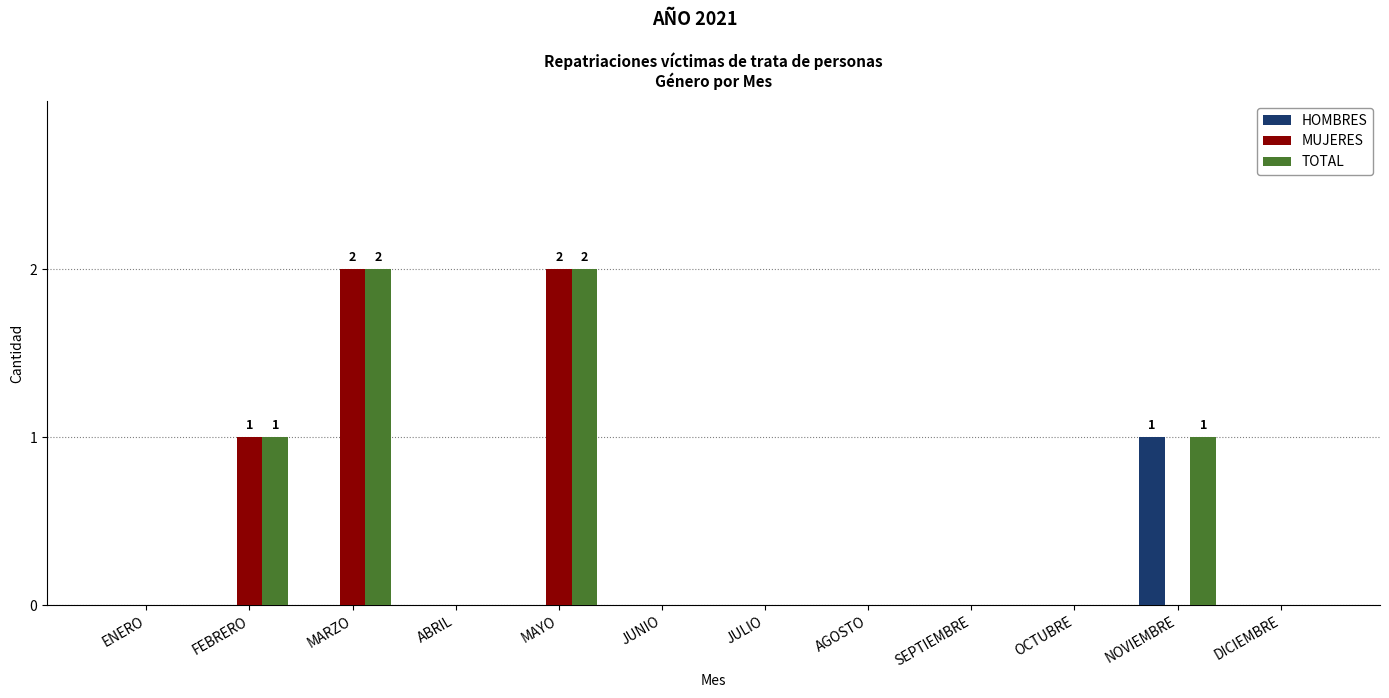

The HOMBRES series shows 0 at JULIO. True or false?

True